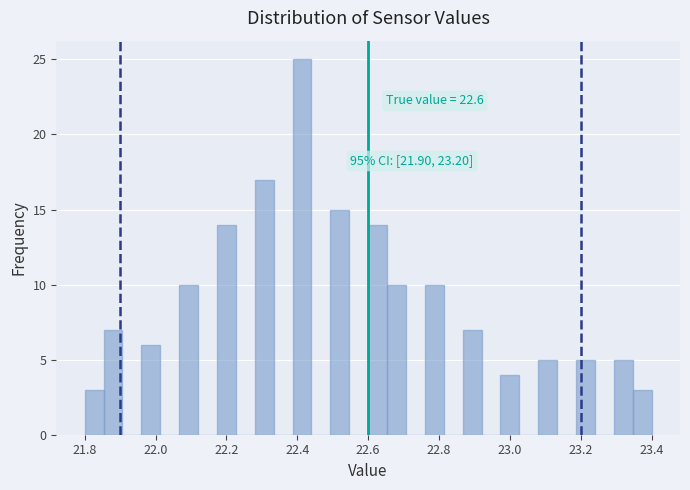

Around what value on the x-axis is the tallest bar? Give the approximate position of its centre, as read against the axis.

22.42